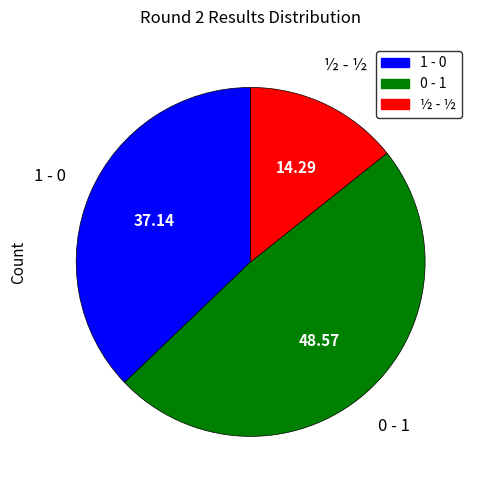

Do 0 - 1 and 1 - 0 together represent more than half of the pie?

Yes